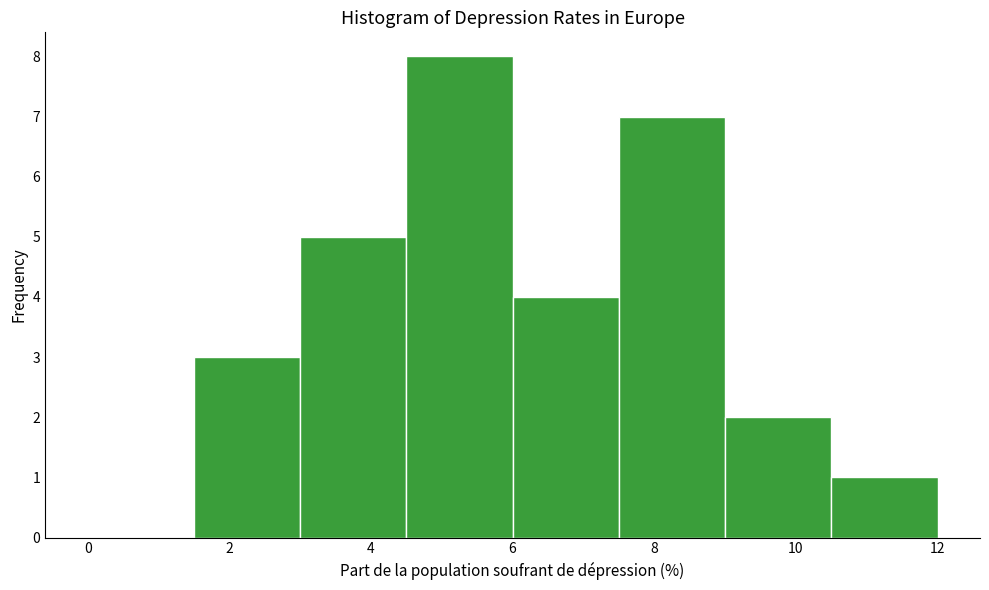

How tall is the bar that spans 7.5 to 9.0 on the x-axis? Neither the bar edges nor the heights are printed on the chart, so give them approximately, as read against the axes.

7